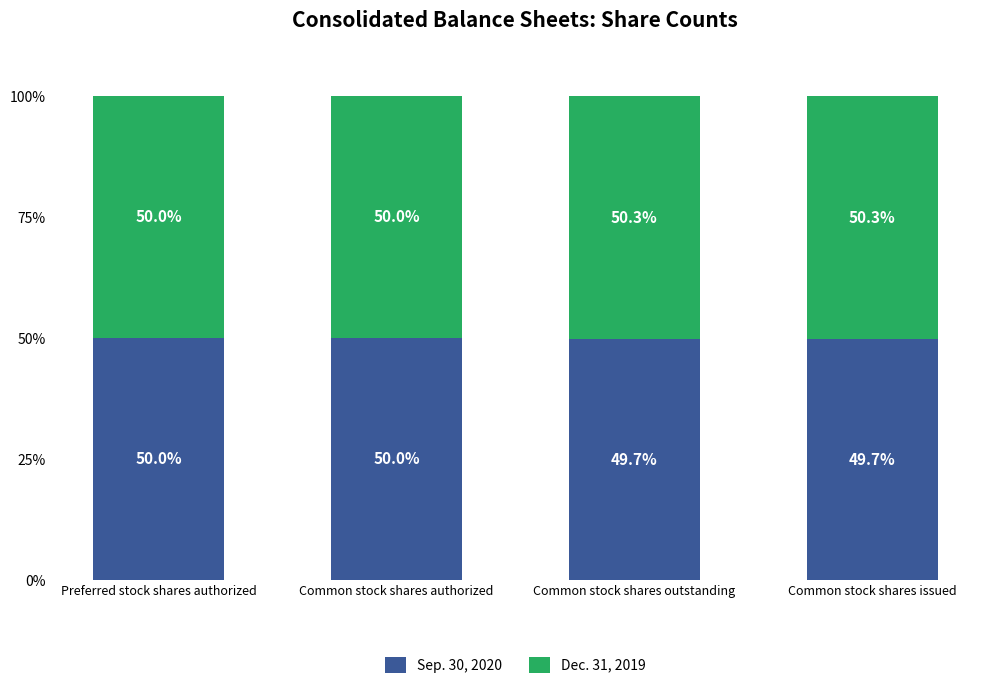

What is the highest value of the Sep. 30, 2020 series?

50.0